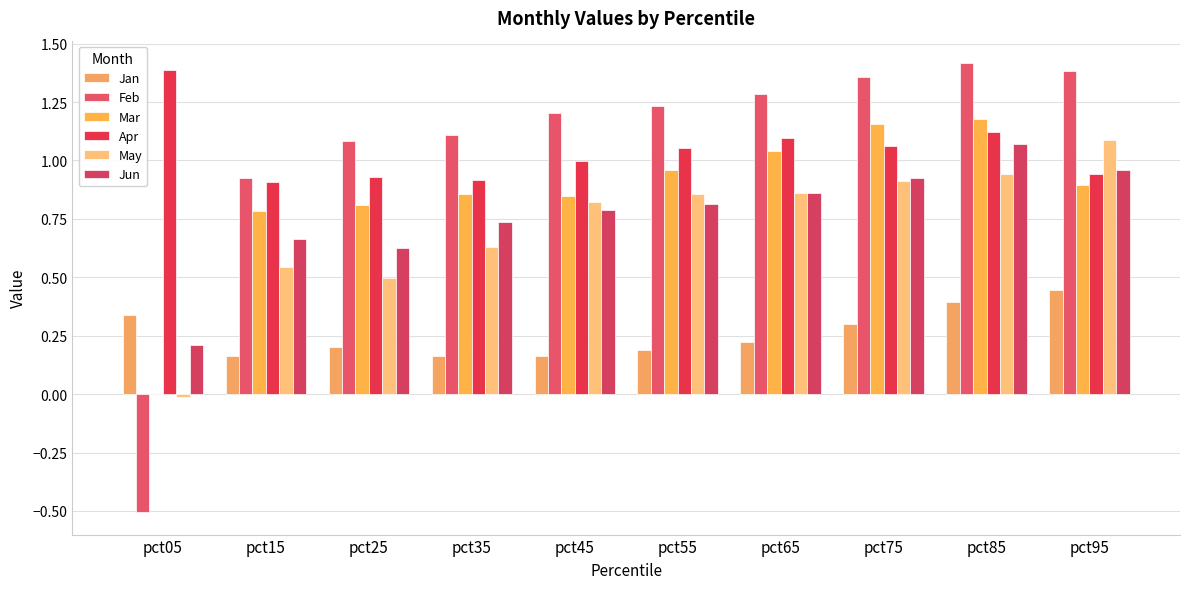

How many series are shown in this chart?

6